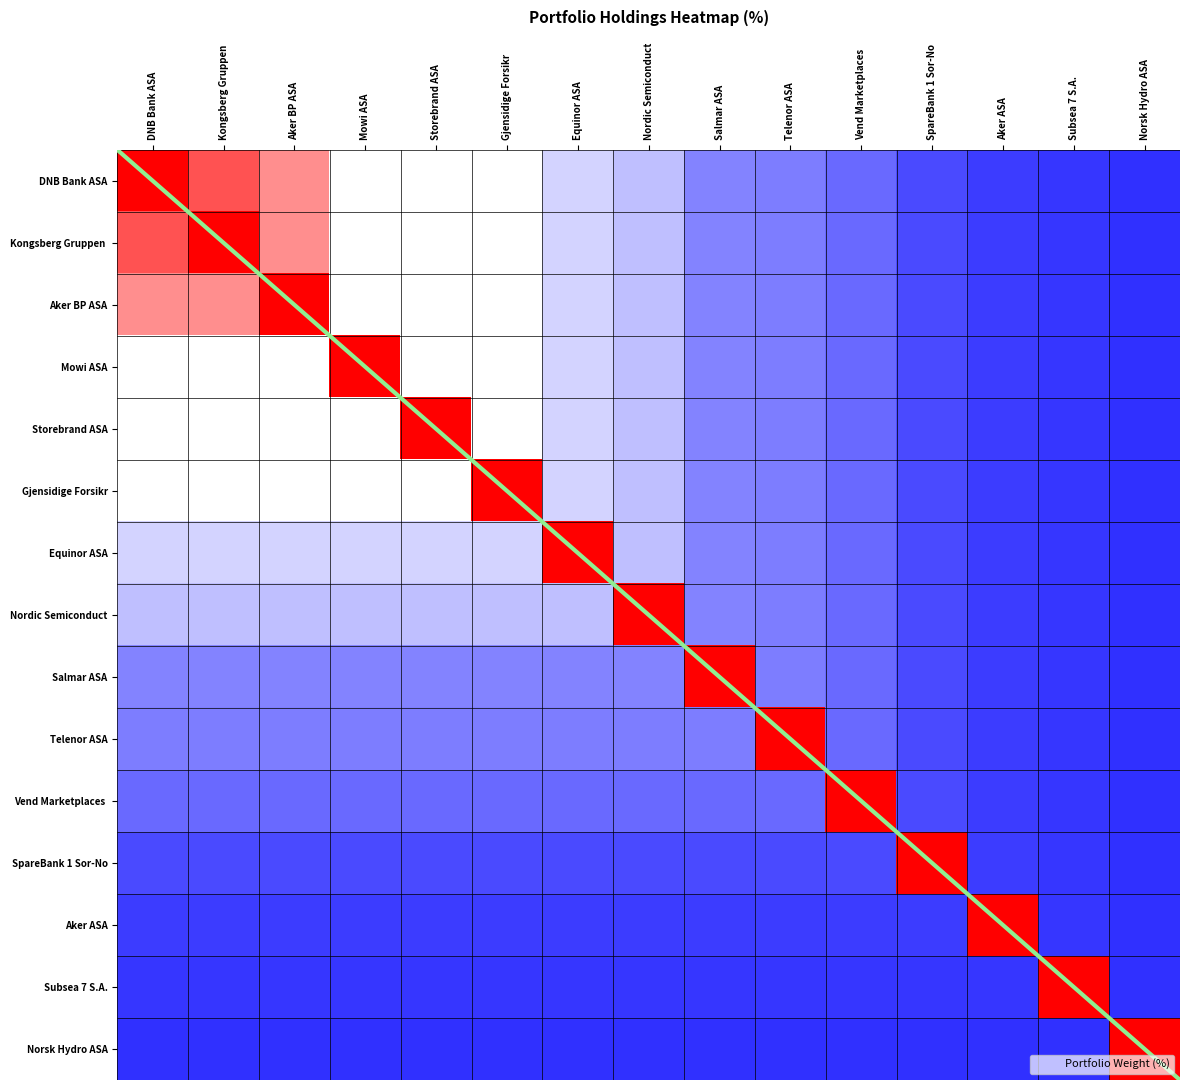

At how many categories does at least one series exceed 6?

15